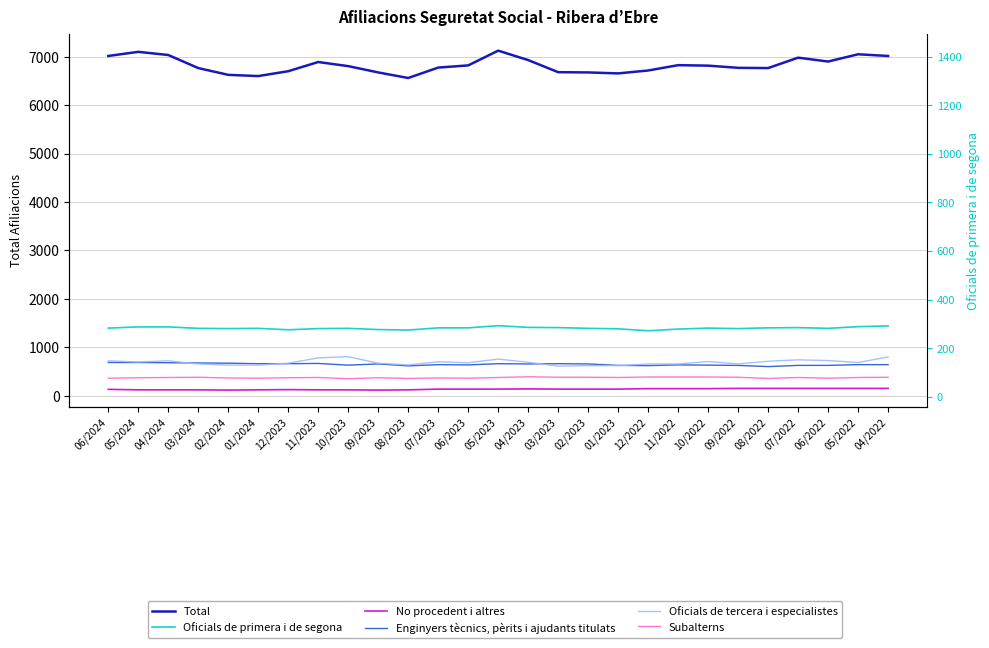

What is the highest value of the Total series?

7125